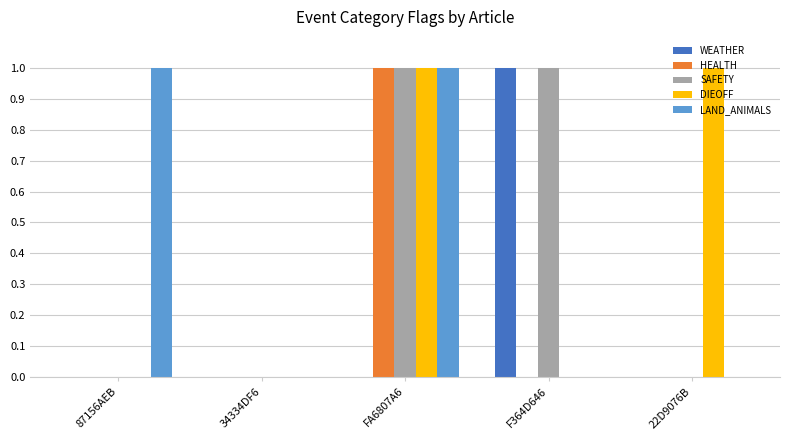

The value of DIEOFF at 34334DF6 is 1. True or false?

False